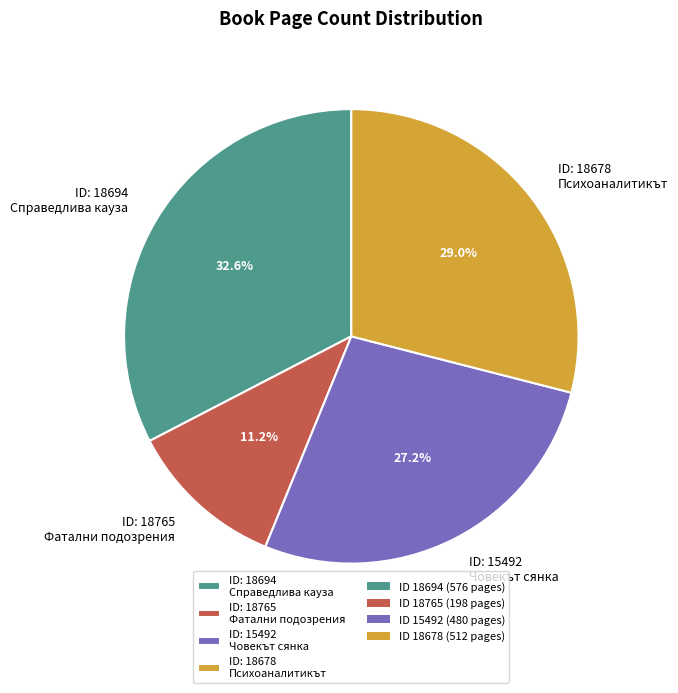

What is the largest slice in the pie chart?

ID: 18694 Справедлива кауза